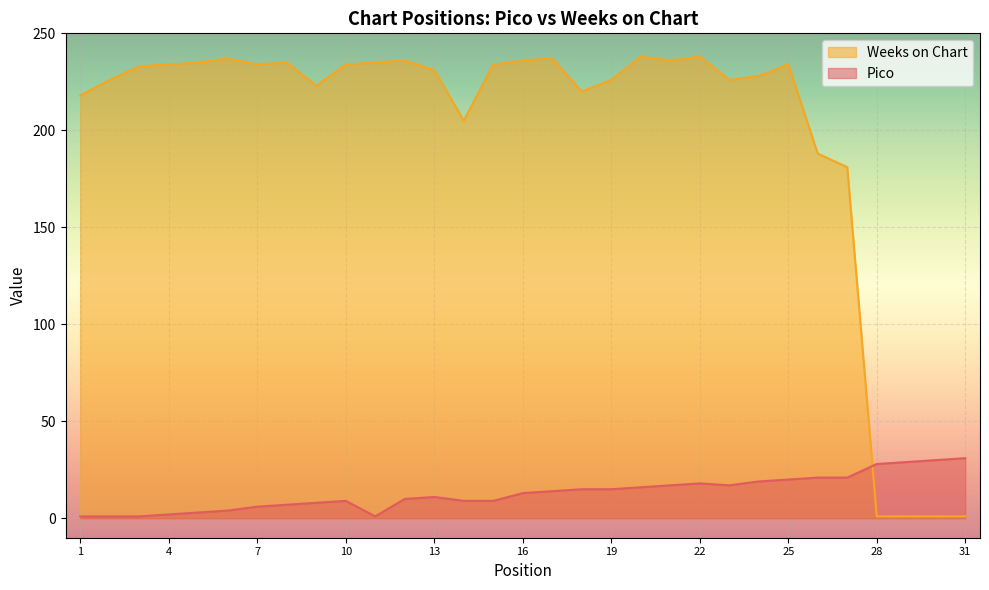

How many interior local peaks does the Pico series have?

3